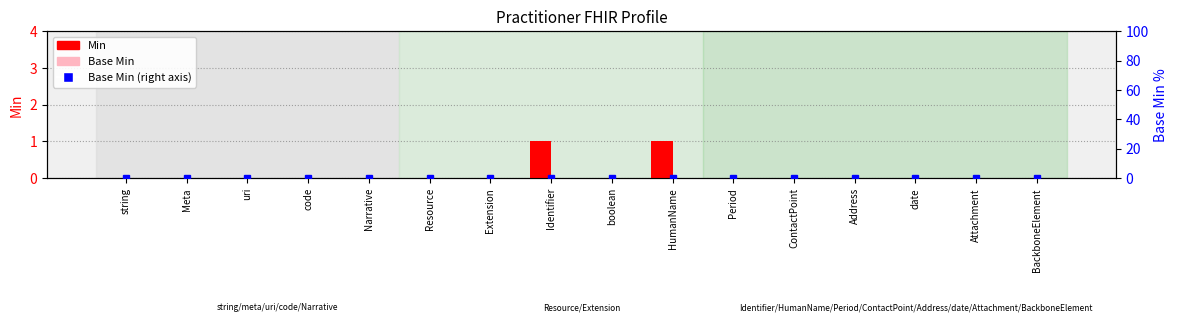

How many groups of bars are there?

16